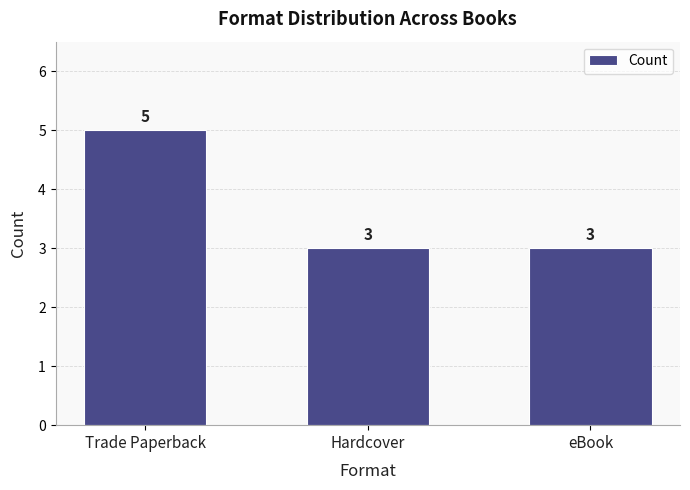

What position from the right is Hardcover?

2